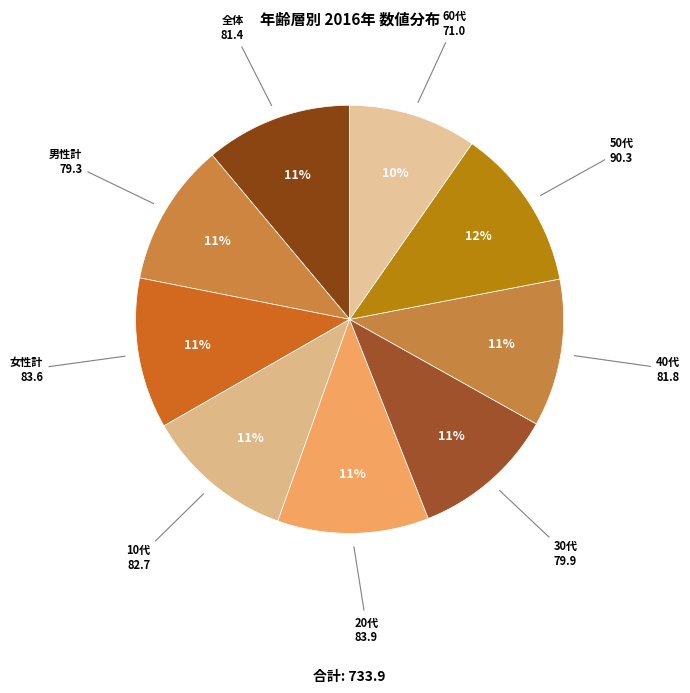

Count the number of slices in the pie.

9